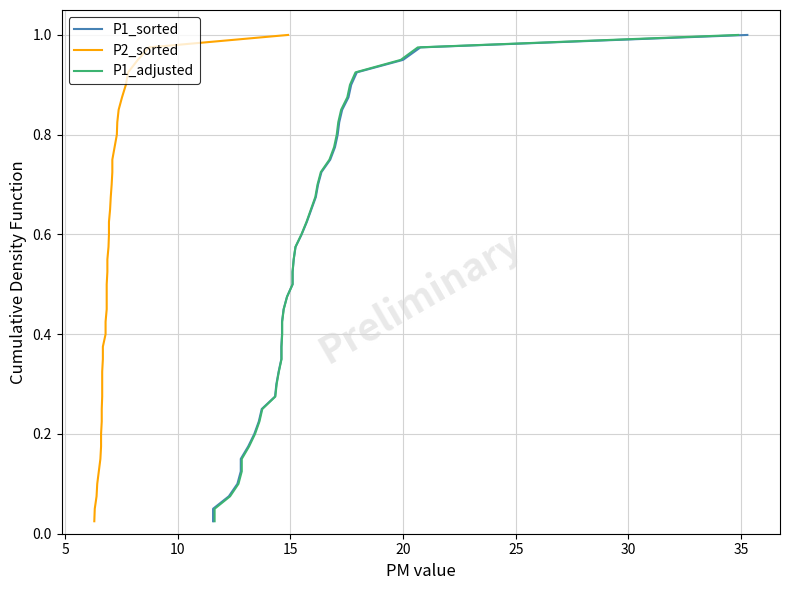

What is the average value of the P1_adjusted series?

0.5